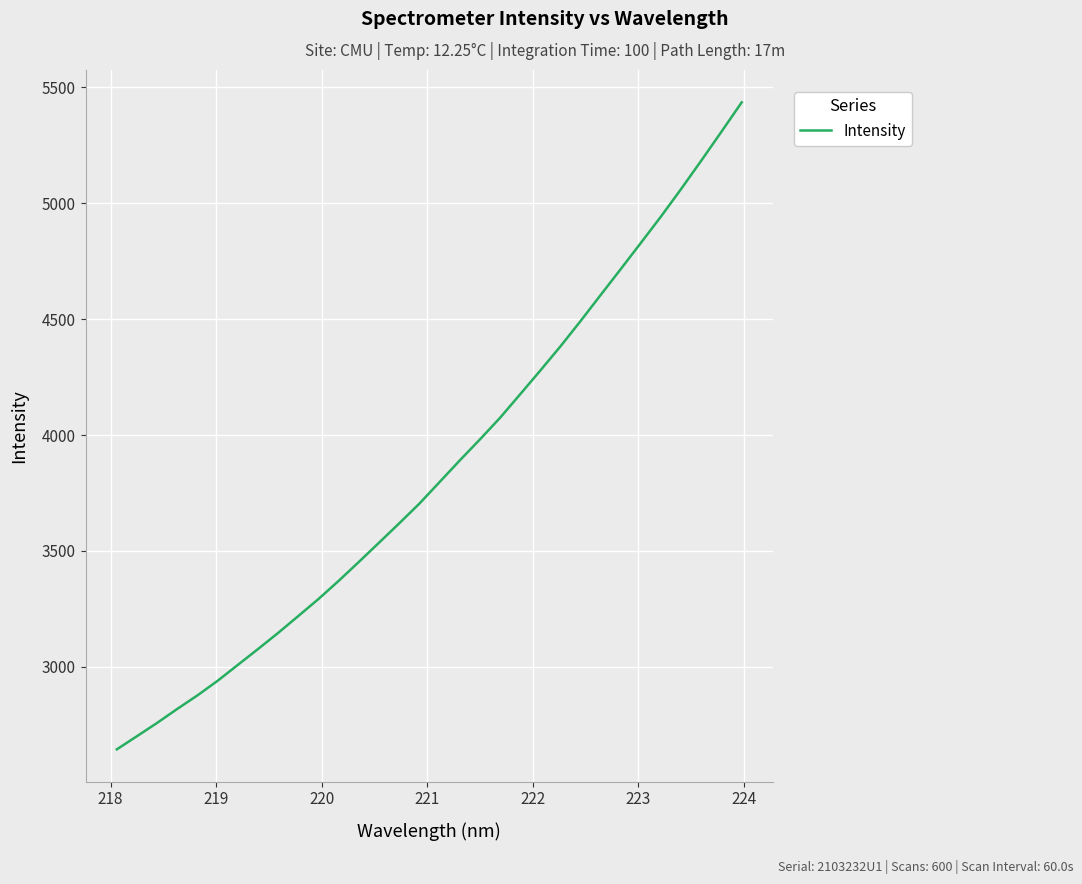

What is the difference between the maximum and minimum values?

2791.7